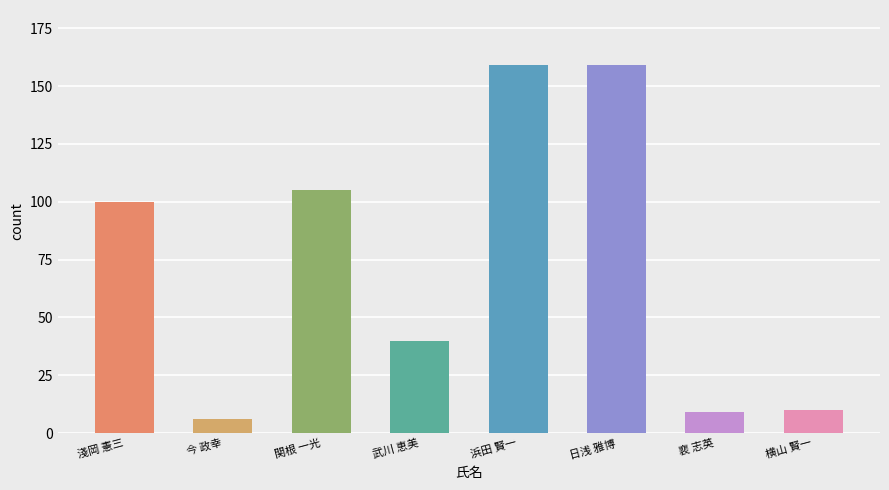

The value at 日浅 雅博 is 159. True or false?

True